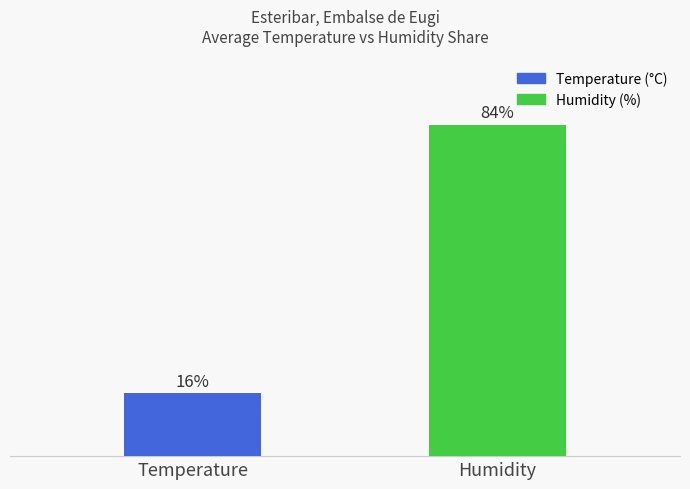

At which label is the value closest to 50?

Temperature